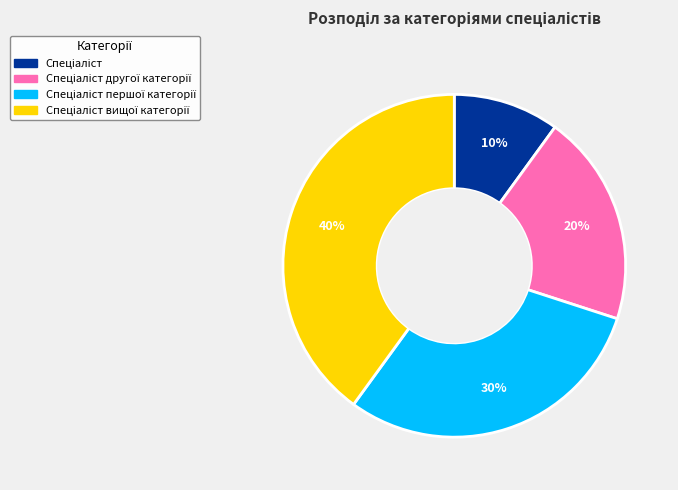

To the nearest percent, what is the average slice percentage?

25%